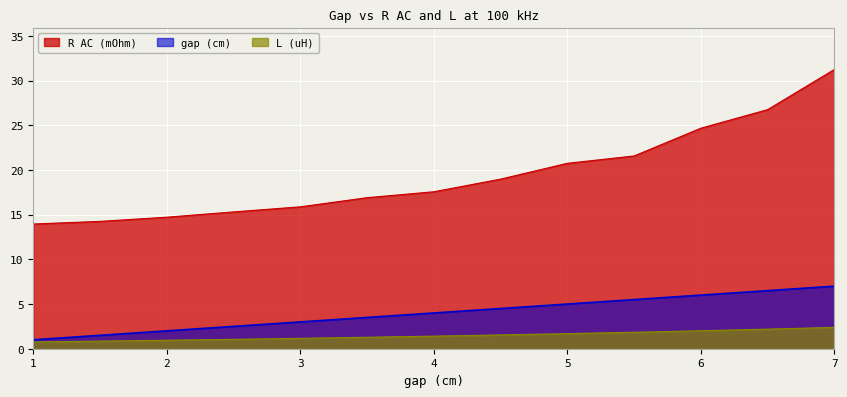

True or false: L (uH) has a value of 0.8 at 1.

True